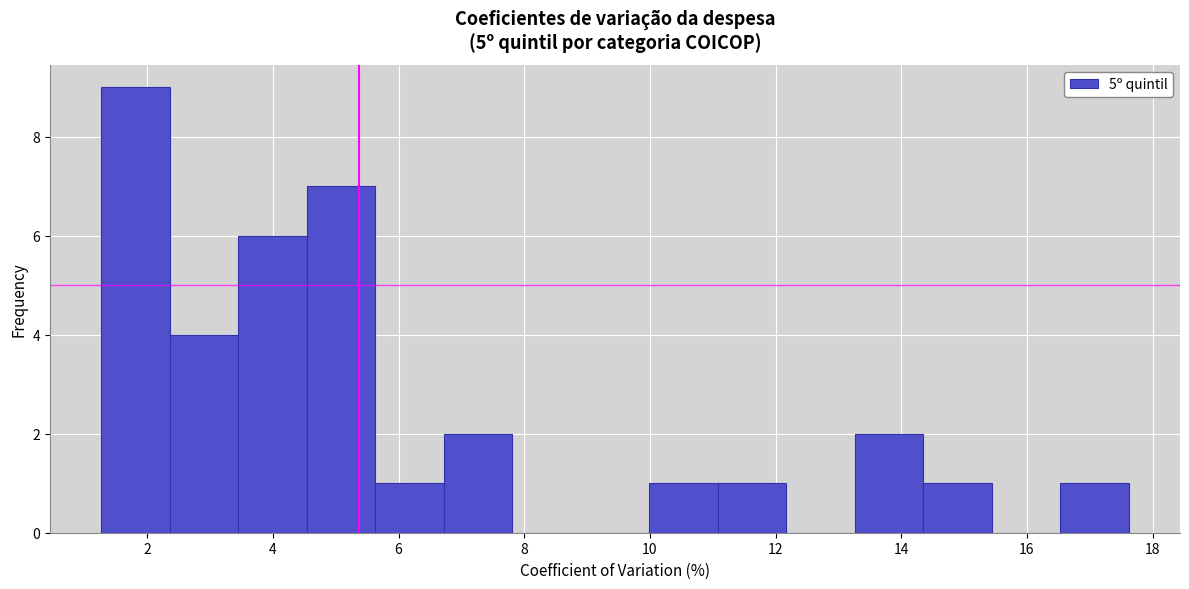

Reading left to right, transcribe this chart: for each bar, give the range it covers on the x-axis and its height. Neither the bar edges nor the heights are printed on the chart, so give them approximately, as read against the axes.

1.2 to 2.4: 9
2.4 to 3.4: 4
3.4 to 4.6: 6
4.6 to 5.6: 7
5.6 to 6.8: 1
6.8 to 7.8: 2
7.8 to 9.0: 0
9.0 to 10.0: 0
10.0 to 11.0: 1
11.0 to 12.2: 1
12.2 to 13.2: 0
13.2 to 14.4: 2
14.4 to 15.4: 1
15.4 to 16.6: 0
16.6 to 17.6: 1